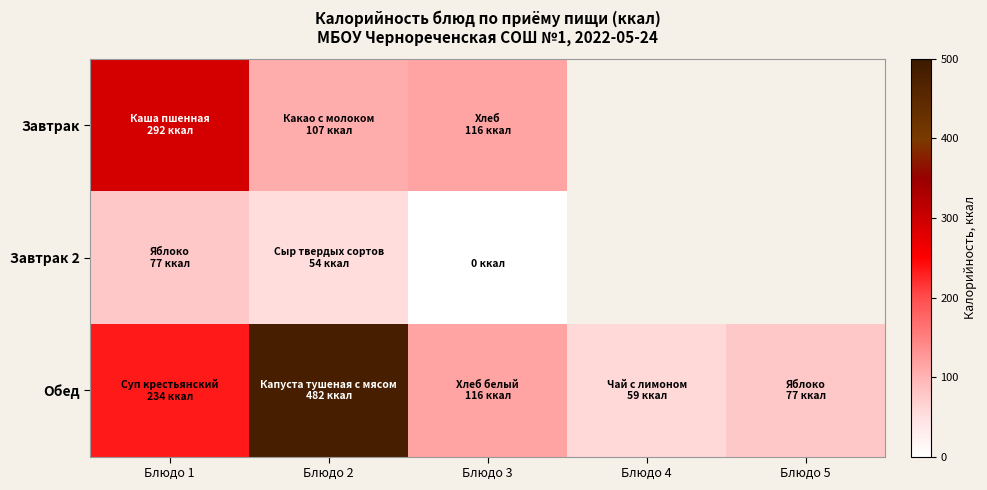

Is the value of Завтрак 2 at Блюдо 5 greater than the value of Обед at Блюдо 4?

No